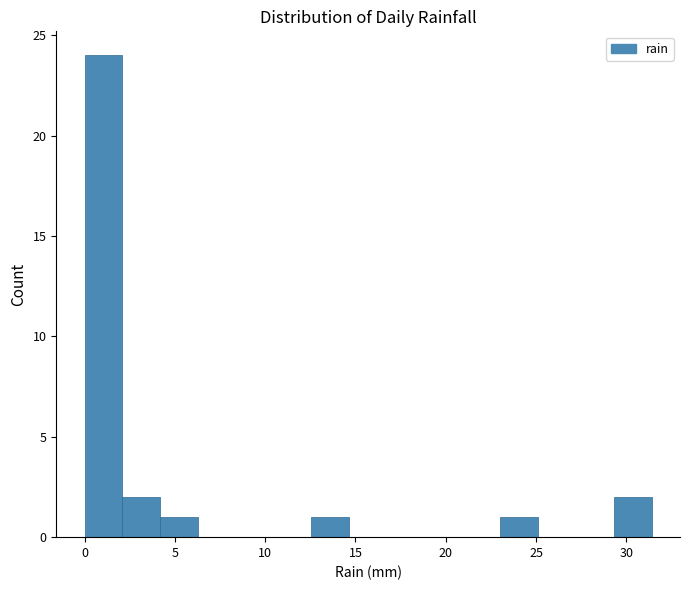

Over which range of the x-axis is the bar tallest?

0.0 to 2.0